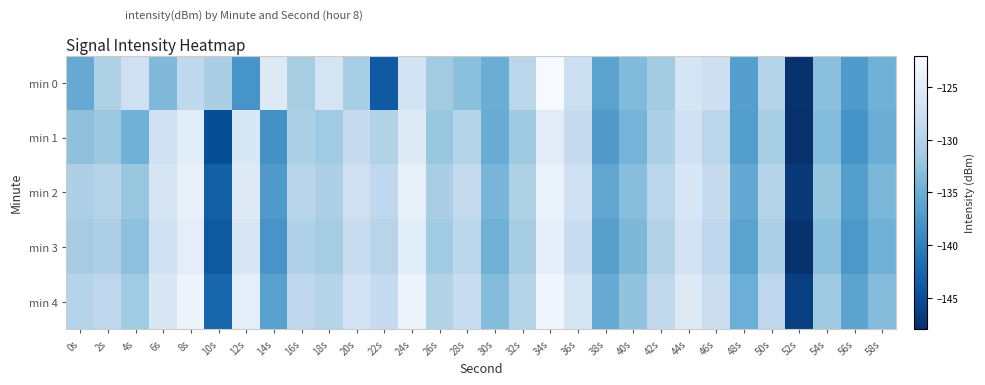

What is the greatest value displayed?

-122.2